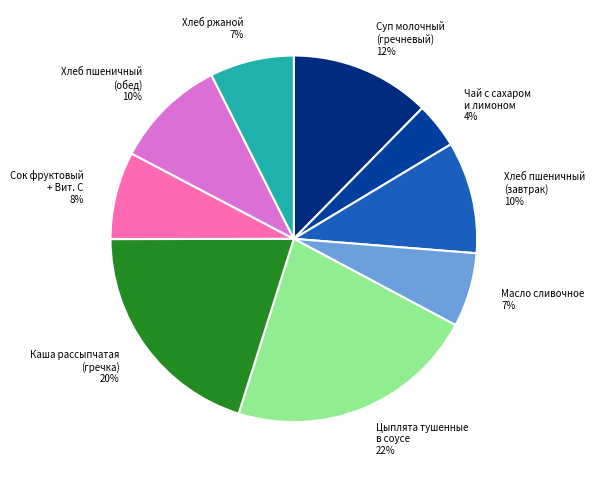

Does any single category account for the majority?

No